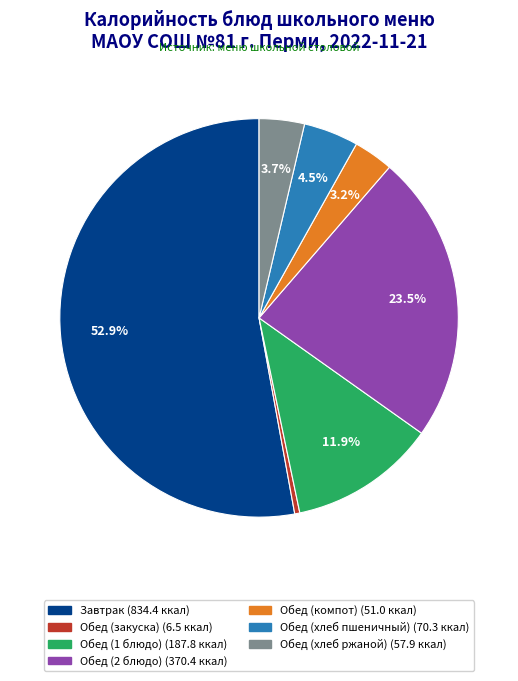

To the nearest percent, what is the average slice percentage?

14%